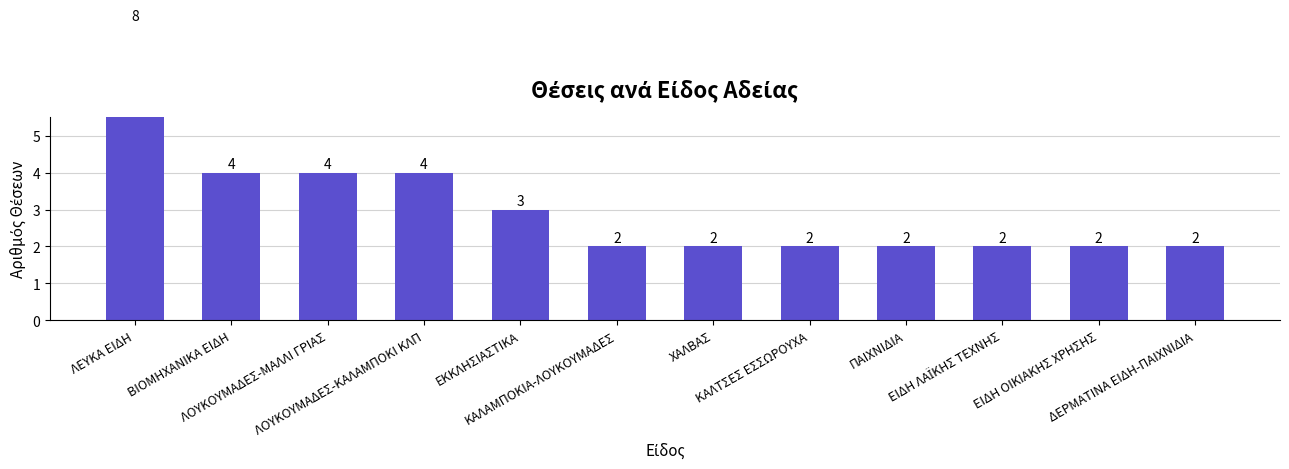

How many bars are there in total?

12